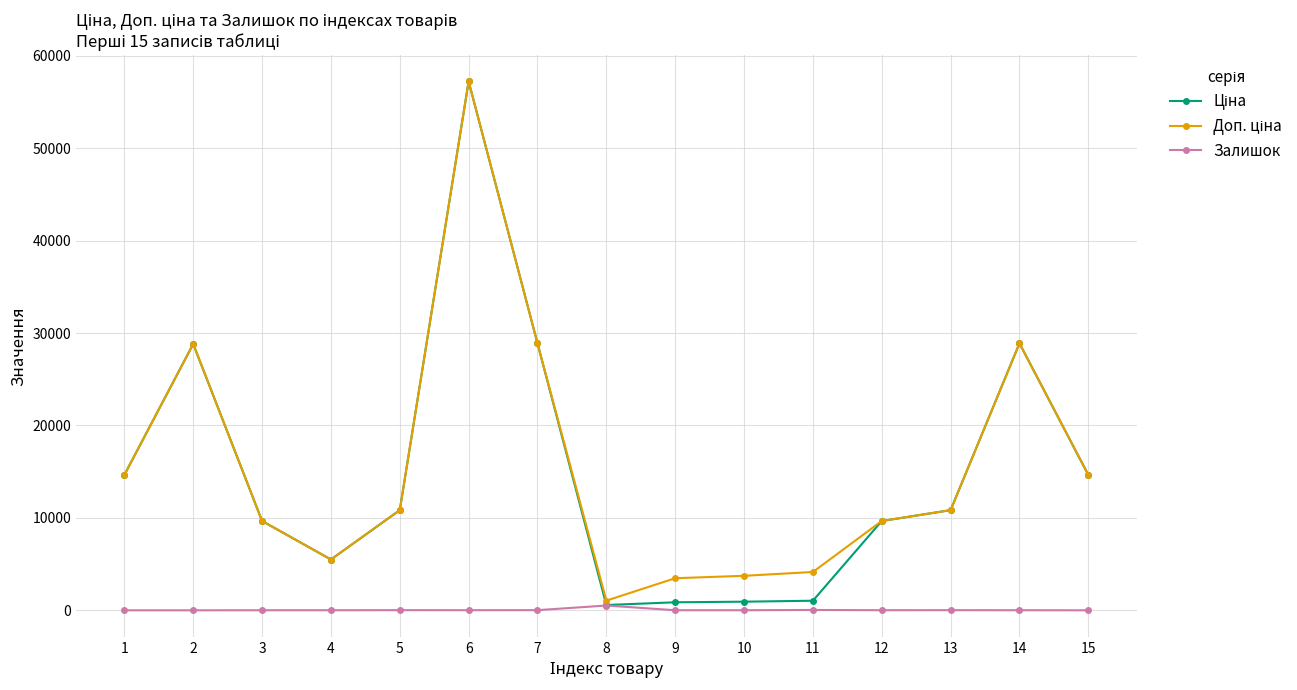

At which category is the sum across all series the highest?

6